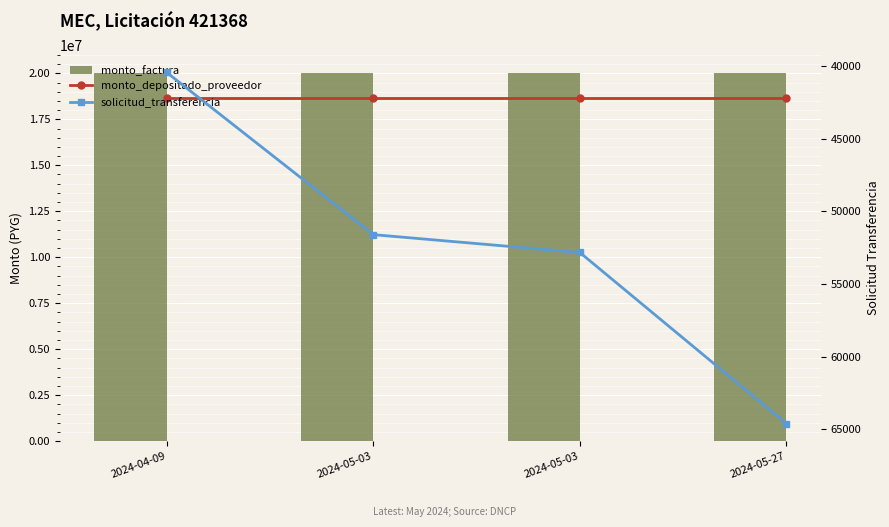

At which category does the chart reach its peak across all series?

2024-04-09